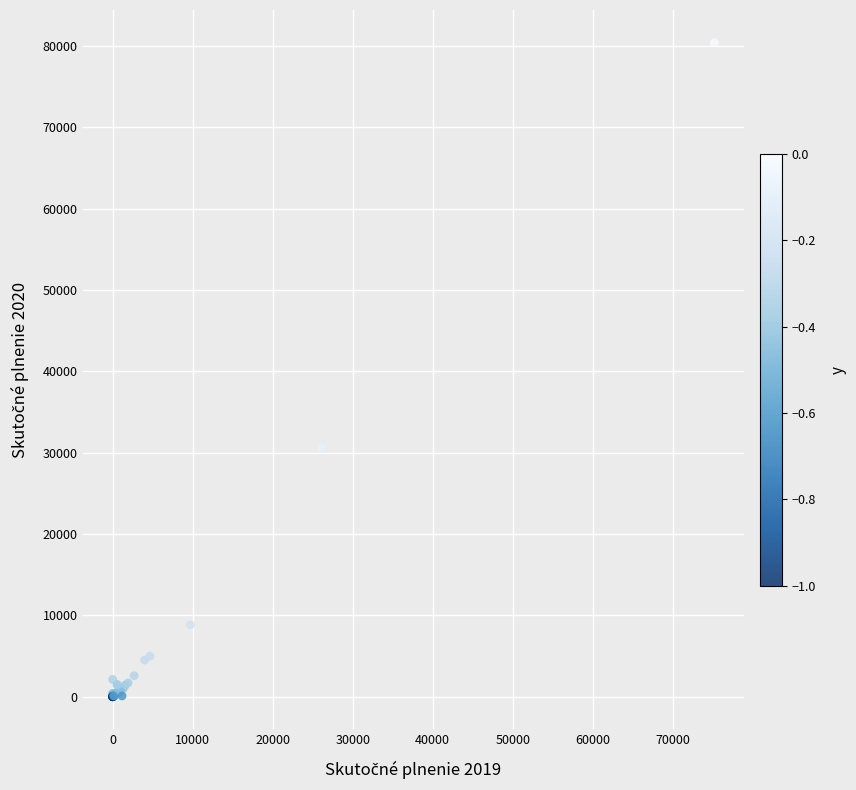

What Y value in the scatter plot is closest to 40195?

30669.8